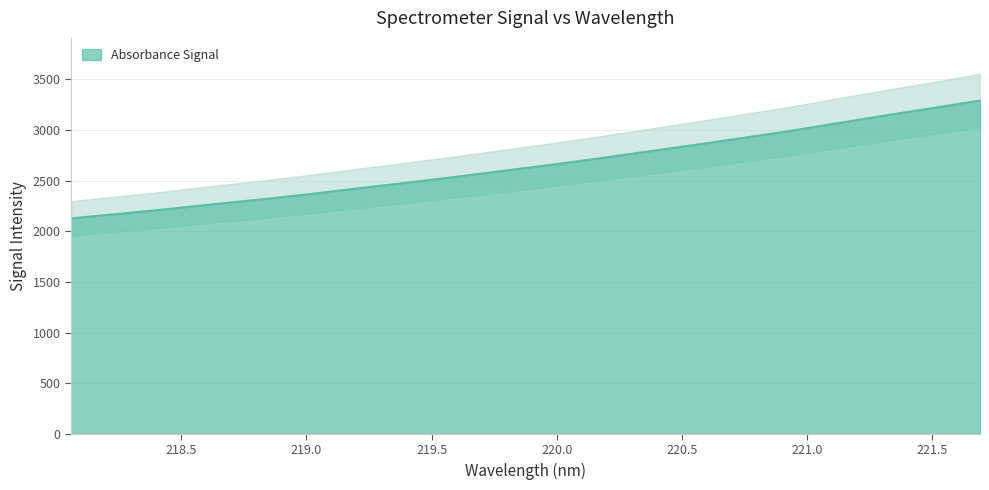

The value at 221.1174 is 4909.8. True or false?

False